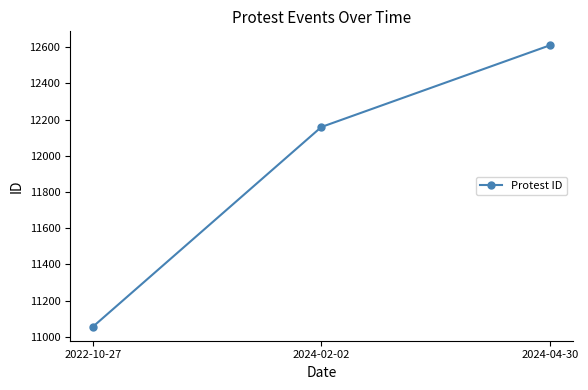

What is the difference between the maximum and minimum values?

1554